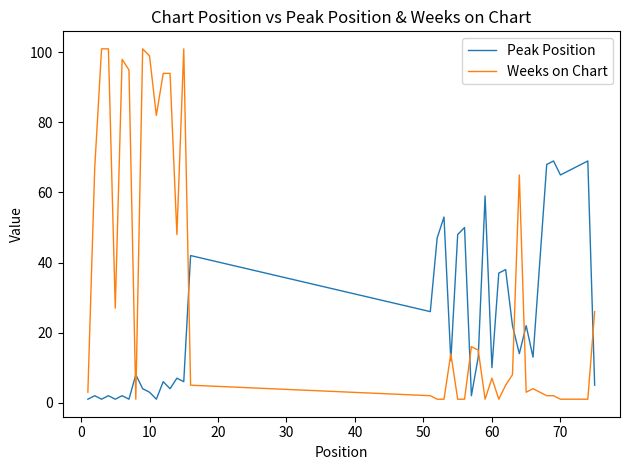

Which series has the widest spread of values?

Weeks on Chart